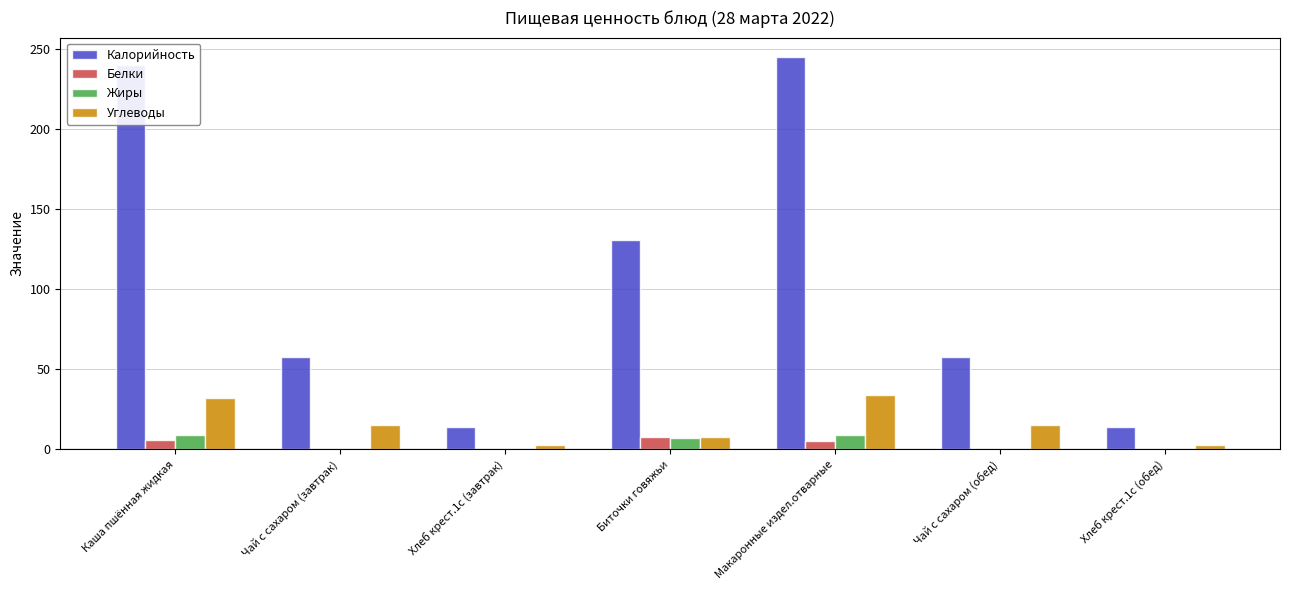

Which series changed the most between Чай с сахаром (завтрак) and Биточки говяжьи?

Калорийность